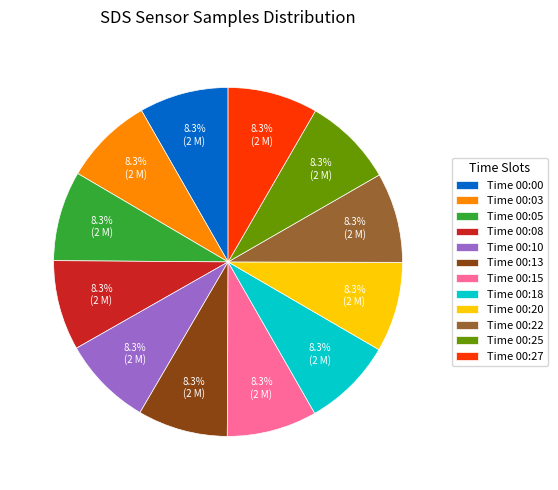

Is there a majority slice in this chart?

No